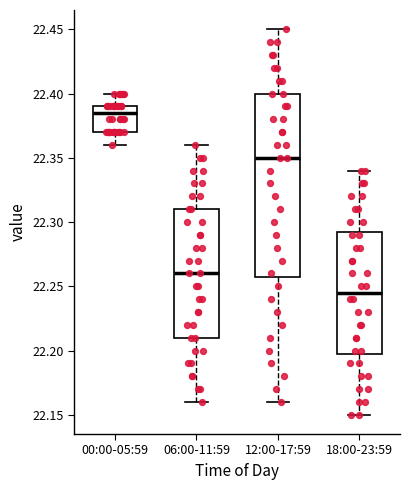

Which box's median line is the lowest?

18:00-23:59